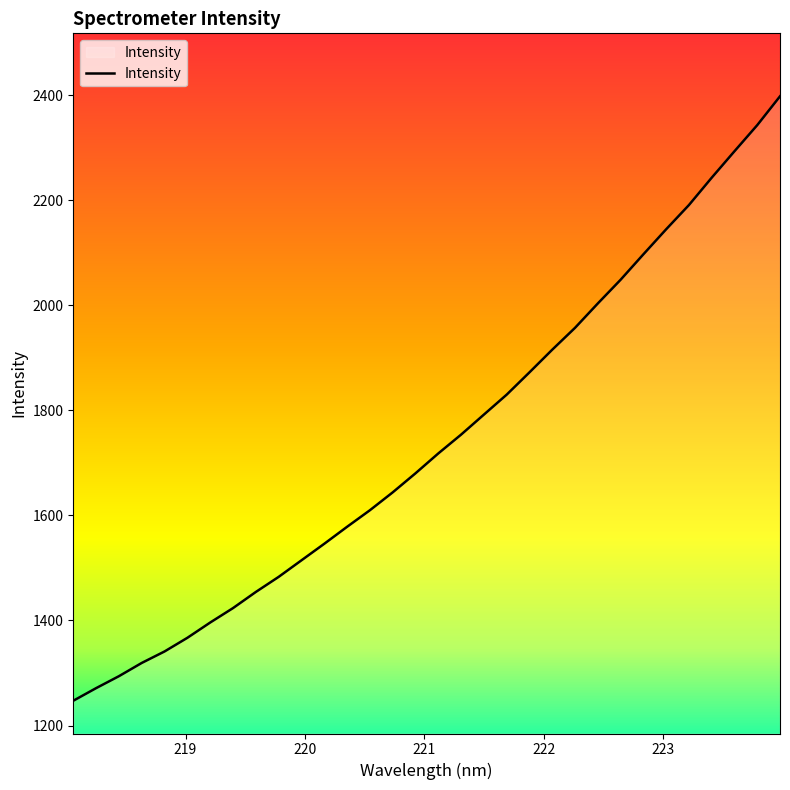

What is the difference between the maximum and minimum values?

1150.8